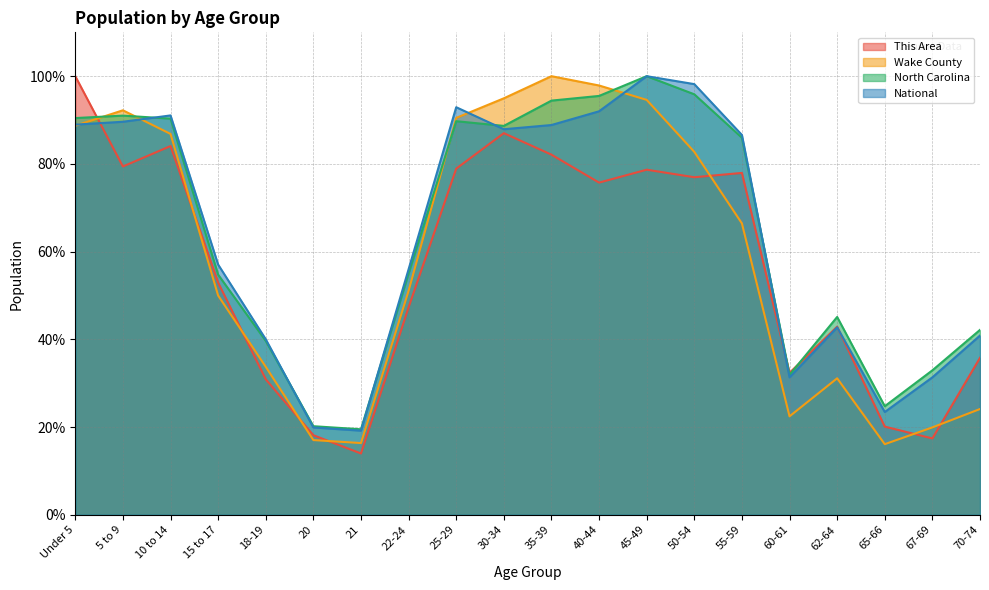

Is the value of National at Under 5 greater than the value of This Area at 21?

Yes